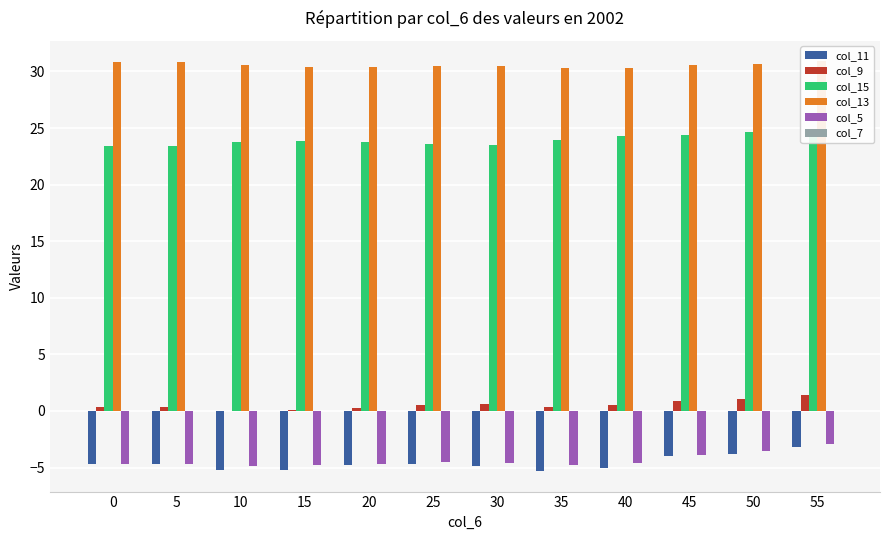

Reading right to left, extract all data points from this chart.

col_11: 55=-3.2	50=-3.8	45=-4.0	40=-5.0	35=-5.3	30=-4.9	25=-4.7	20=-4.8	15=-5.2	10=-5.2	5=-4.7	0=-4.7
col_9: 55=1.4	50=1.1	45=0.9	40=0.6	35=0.3	30=0.6	25=0.6	20=0.3	15=0.1	10=0.0	5=0.4	0=0.4
col_15: 55=24.8	50=24.6	45=24.4	40=24.3	35=23.9	30=23.5	25=23.6	20=23.8	15=23.9	10=23.8	5=23.4	0=23.4
col_13: 55=30.9	50=30.7	45=30.5	40=30.3	35=30.3	30=30.5	25=30.5	20=30.4	15=30.4	10=30.6	5=30.8	0=30.9
col_5: 55=-2.9	50=-3.5	45=-3.9	40=-4.6	35=-4.8	30=-4.6	25=-4.5	20=-4.7	15=-4.8	10=-4.9	5=-4.7	0=-4.7
col_7: 55=0.0	50=0.0	45=0.0	40=0.0	35=0.0	30=0.0	25=0.0	20=0.0	15=0.0	10=0.0	5=0.0	0=0.0